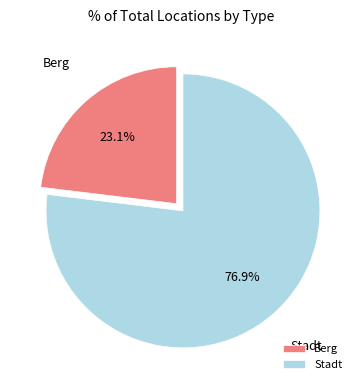

Count the number of slices in the pie.

2